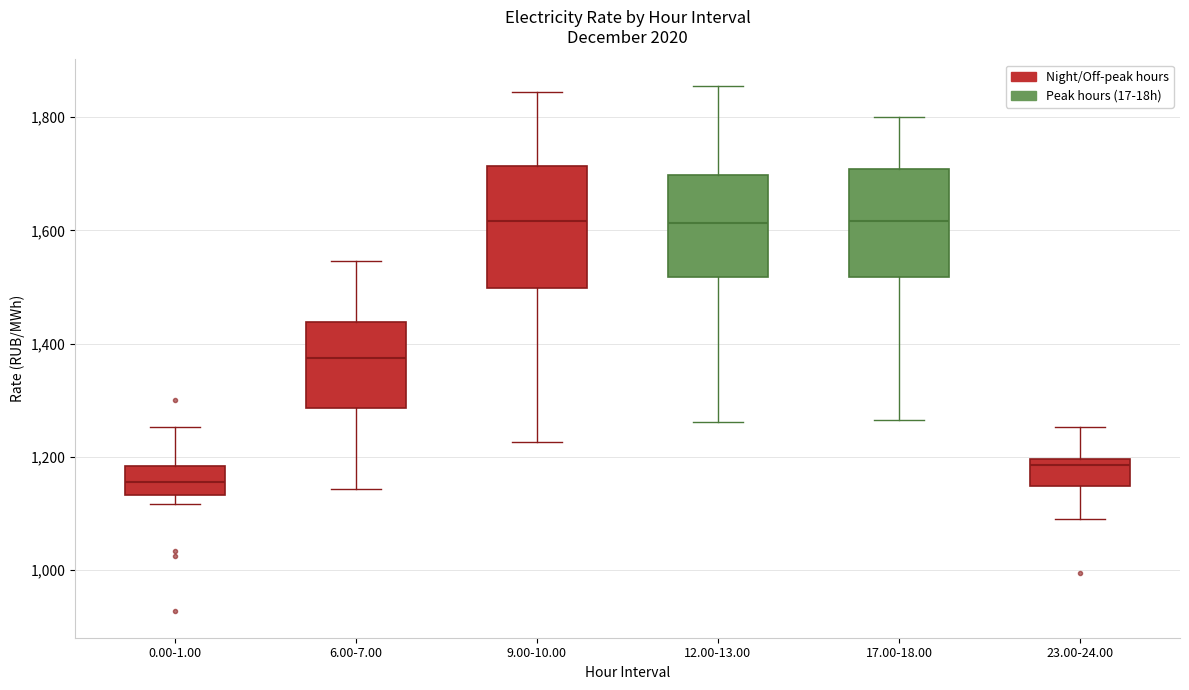

Where is the lower edge of the box for 9.00-10.00 on the y-axis? The values are not printed on the chart, so give them approximately, as read against the axis.

1500